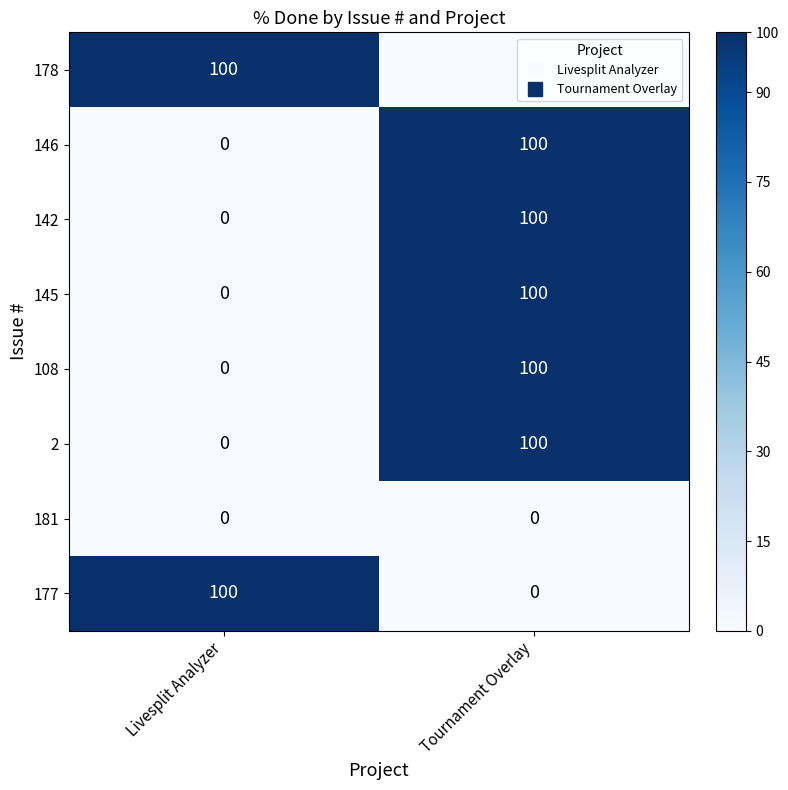

At which label does 142 reach its peak?

Tournament Overlay